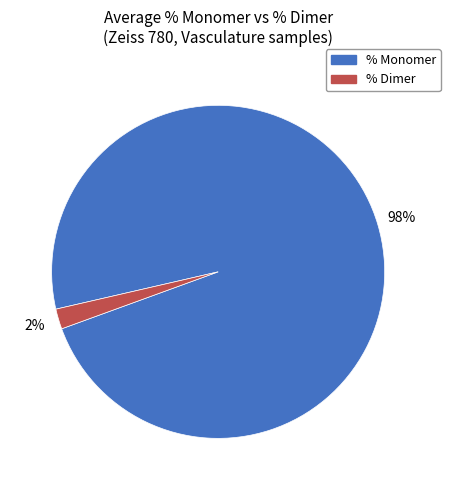

Which category has the biggest portion of the pie?

% Monomer